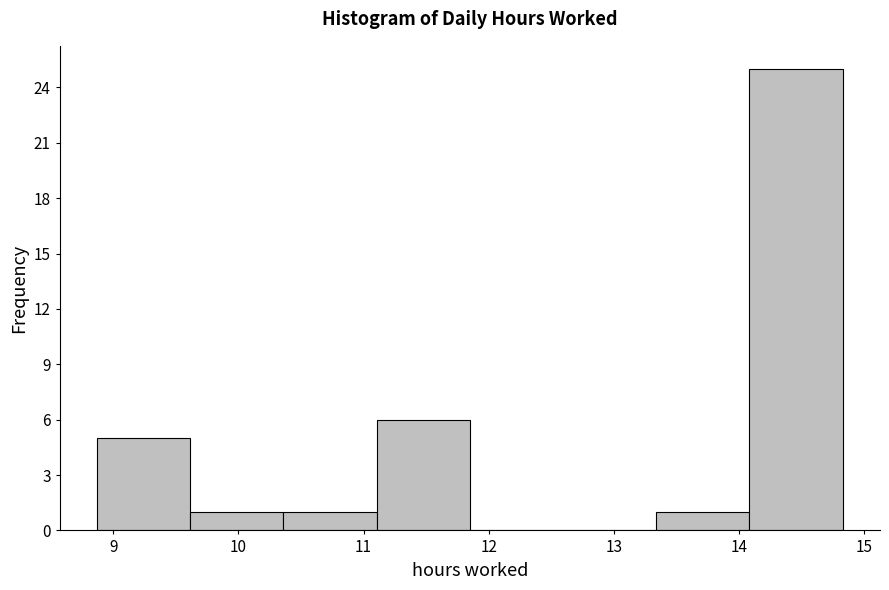

What is the height of the bar covering 14.1 to 14.8 on the x-axis? Neither the bar edges nor the heights are printed on the chart, so give them approximately, as read against the axes.

25